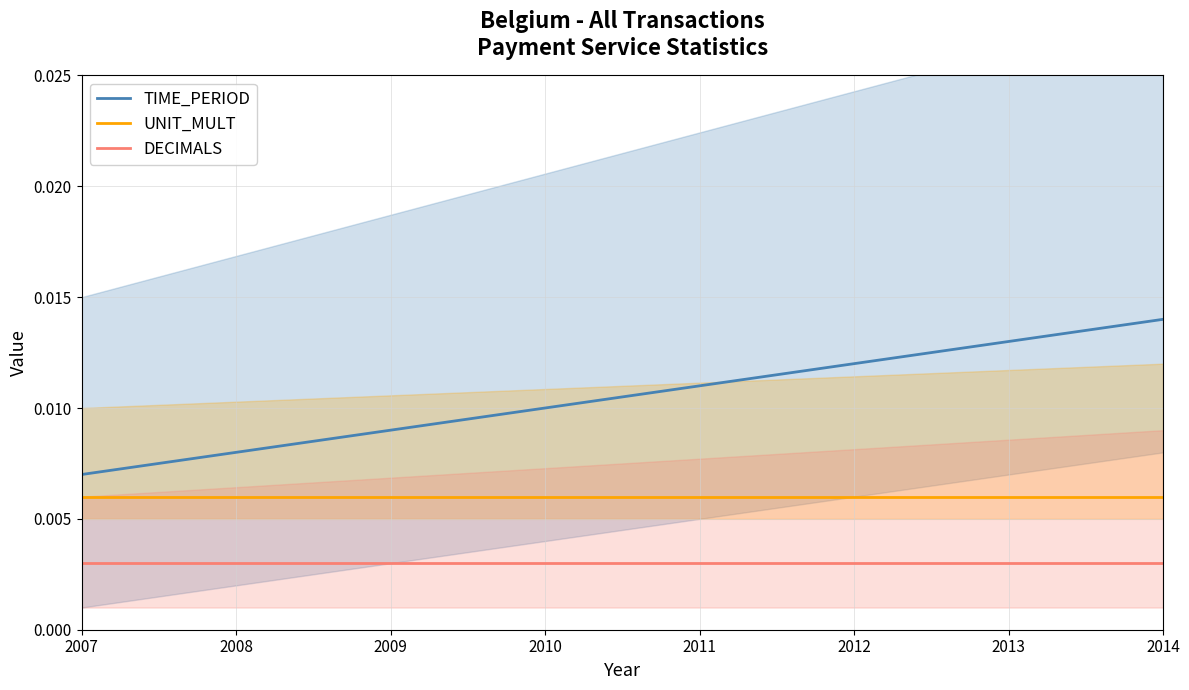

Which label corresponds to the largest value in the chart?

2014